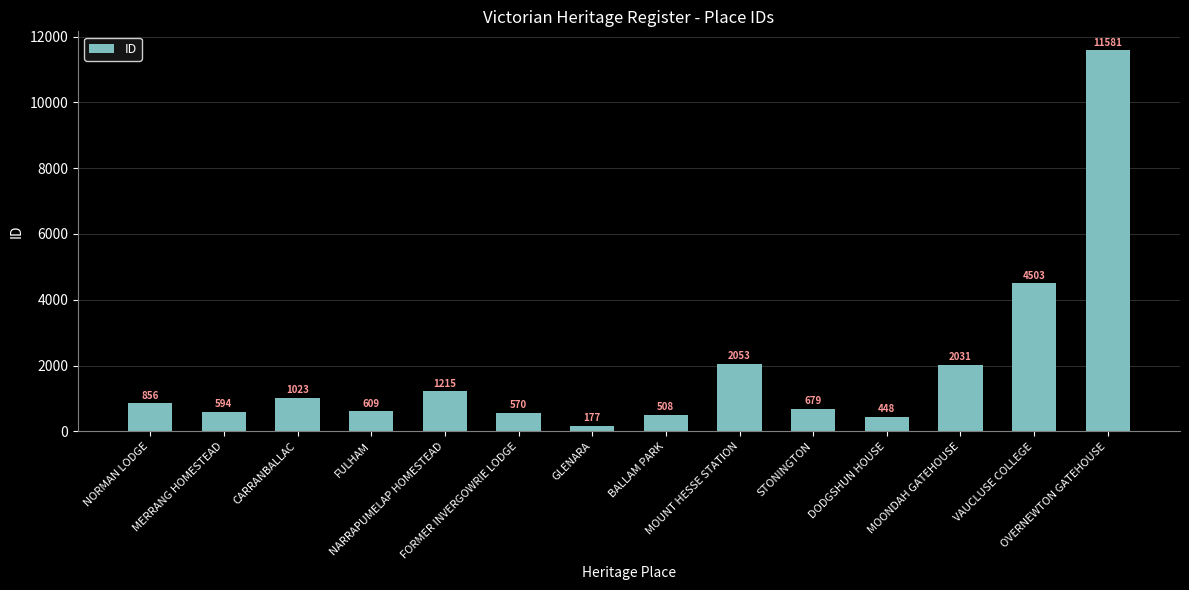

Rank the categories by value from highest to lowest.

OVERNEWTON GATEHOUSE, VAUCLUSE COLLEGE, MOUNT HESSE STATION, MOONDAH GATEHOUSE, NARRAPUMELAP HOMESTEAD, CARRANBALLAC, NORMAN LODGE, STONINGTON, FULHAM, MERRANG HOMESTEAD, FORMER INVERGOWRIE LODGE, BALLAM PARK, DODGSHUN HOUSE, GLENARA